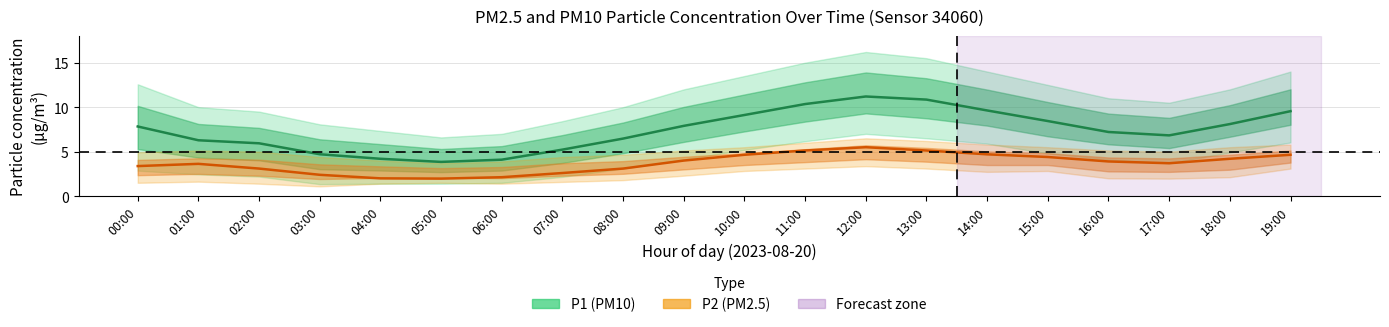

How many values in the P2 (PM2.5) series exceed 3?

15